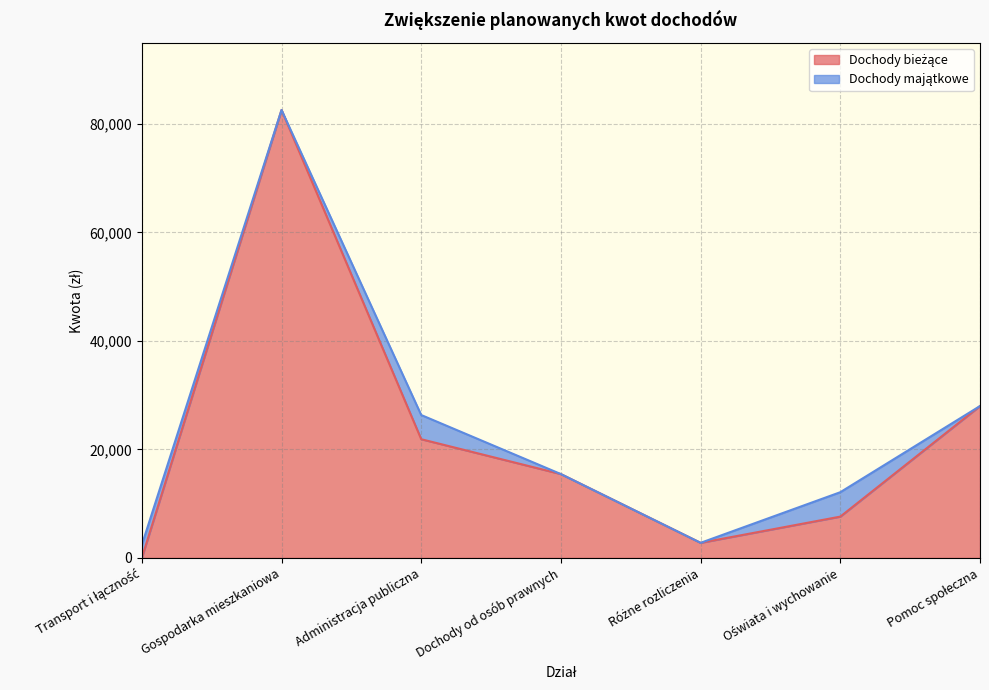

What is the sum of the values at Gospodarka mieszkaniowa and Pomoc społeczna?

110574